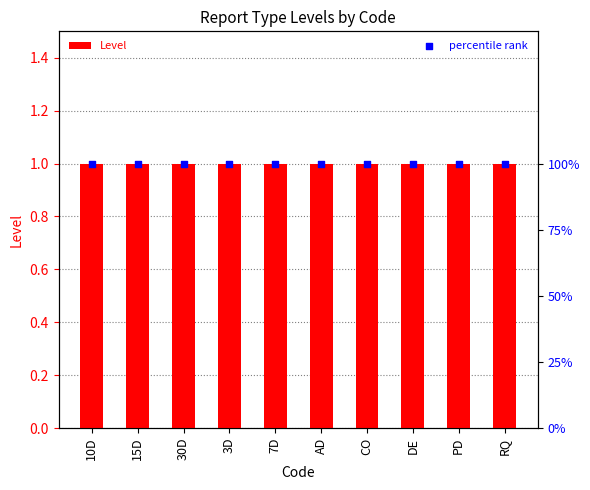

Which series has the widest spread of Y values?

Level